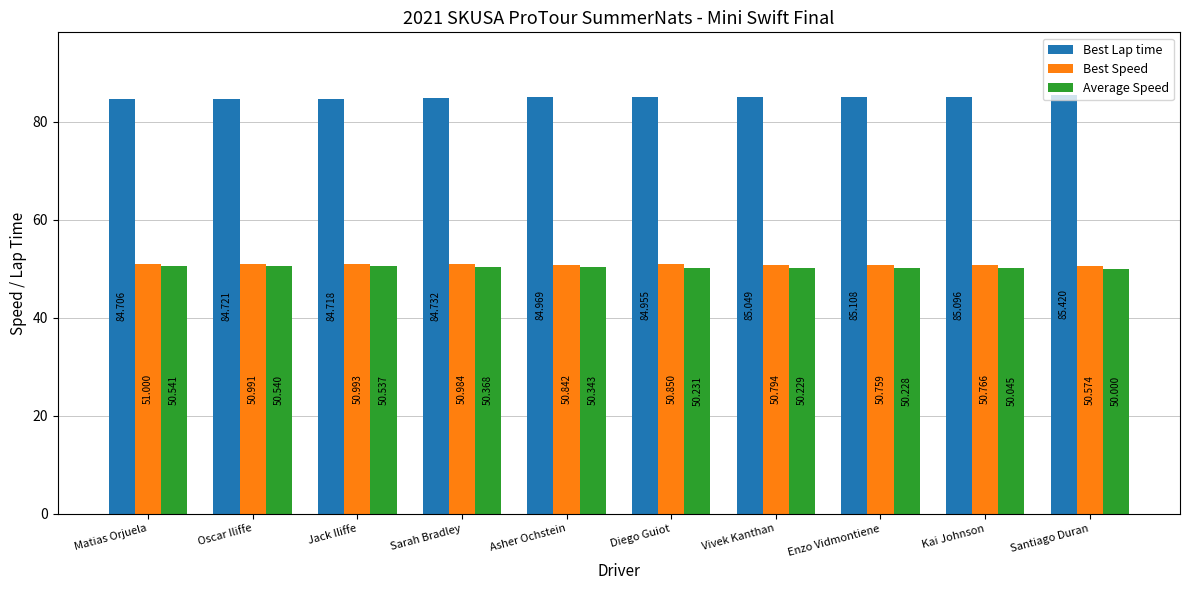

What is the difference between the maximum and minimum values in the Best Speed series?

0.4